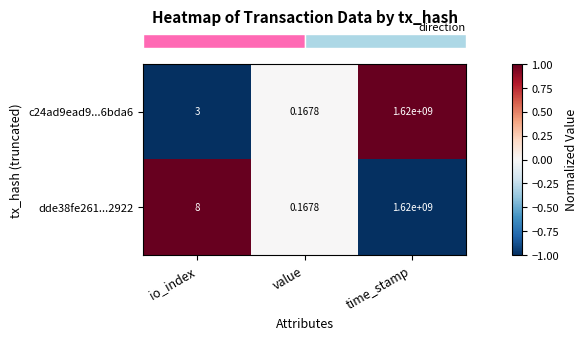

Which category has the highest value across all series?

time_stamp